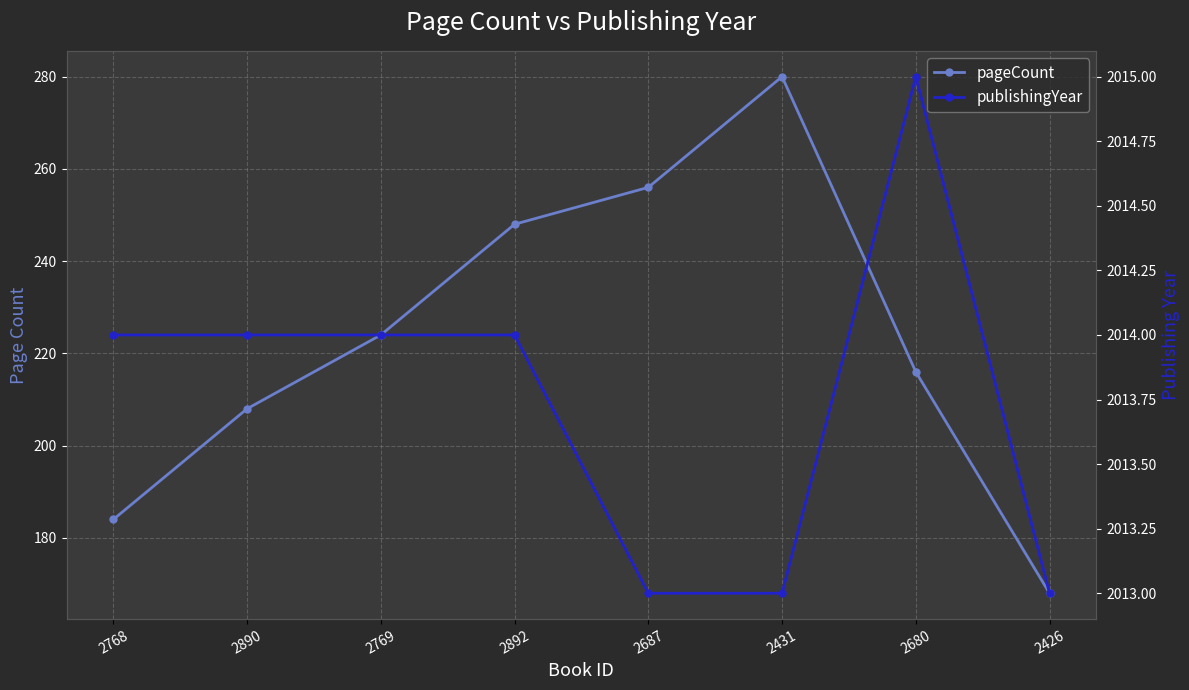

Is it true that pageCount equals 216 at 2680?

True